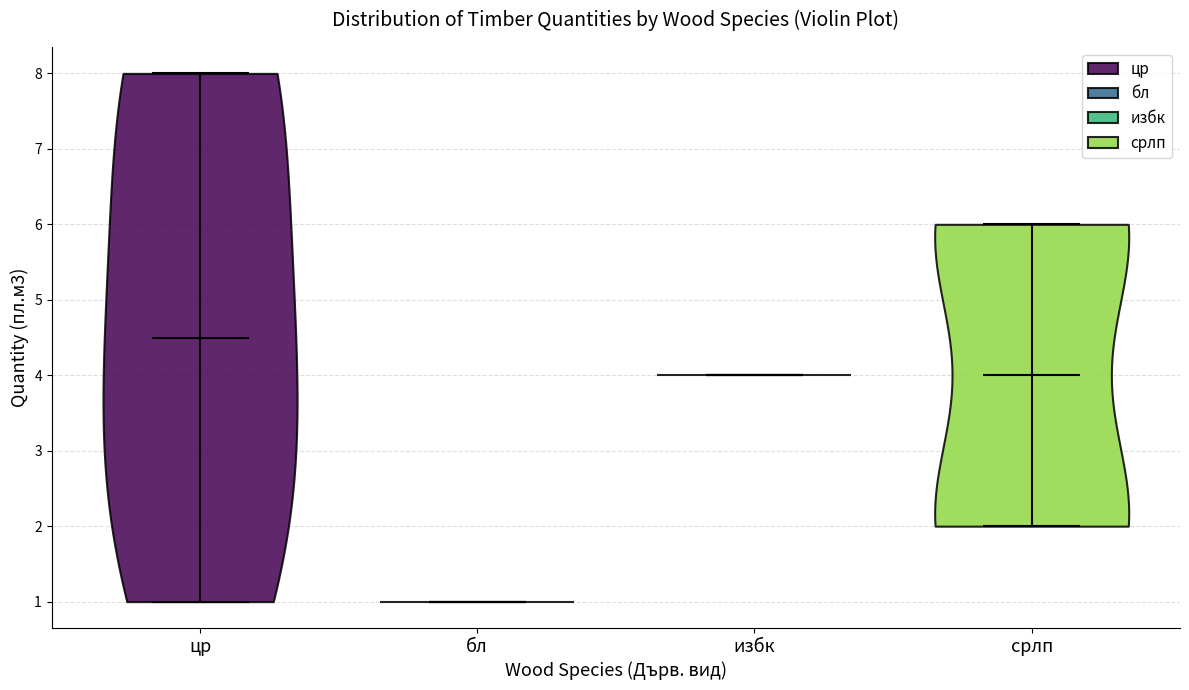

Reading left to right, read every violin against the y-axis: where its median line is, and the lowest and highest points it reaches. The values are not printed on the chart, so give them approximately, as read against the axis.

цр: median line 4.5, lowest point 1.0, highest point 8.0
бл: median line 1.0, lowest point 1.0, highest point 1.0
избк: median line 4.0, lowest point 4.0, highest point 4.0
срлп: median line 4.0, lowest point 2.0, highest point 6.0